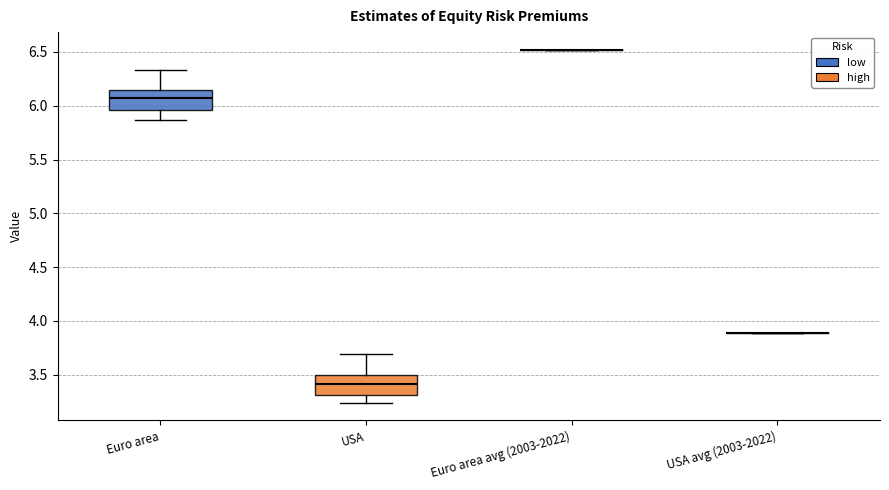

Where does the lower whisker of the box for Euro area end on the y-axis? The values are not printed on the chart, so give them approximately, as read against the axis.

5.85